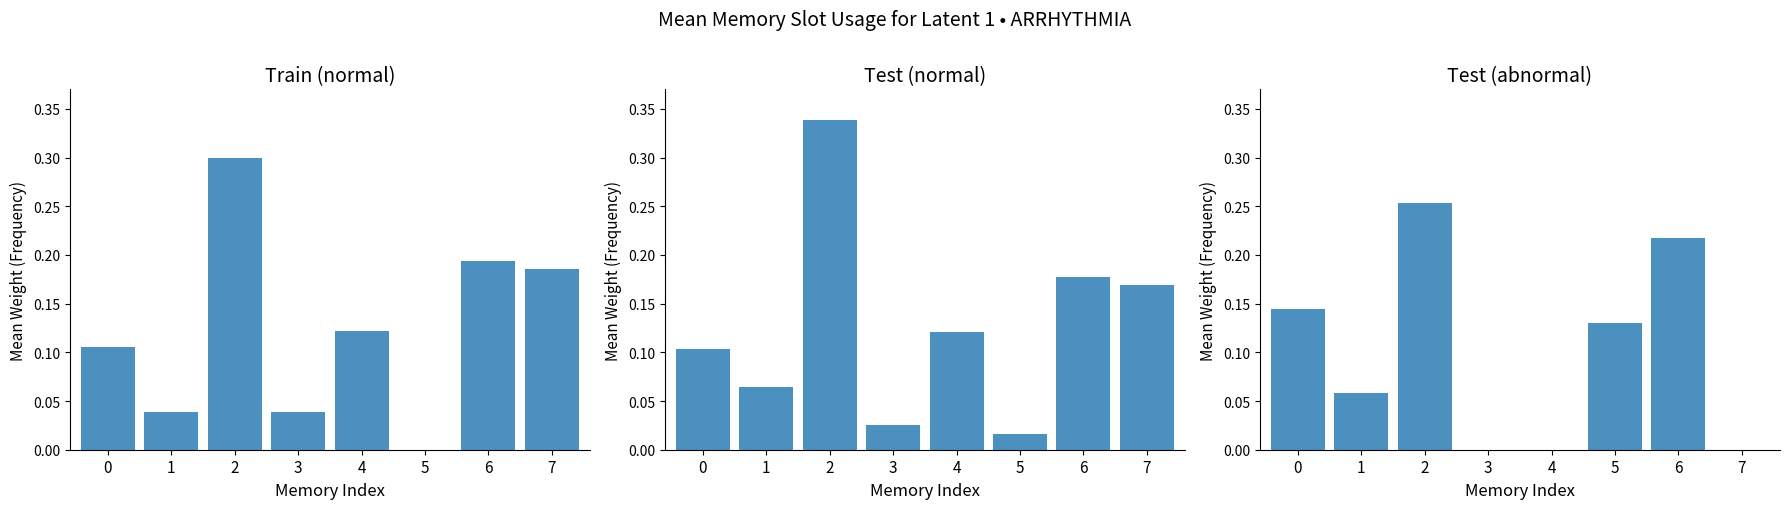

True or false: Train (normal) has a value of 0.0 at 4.

False